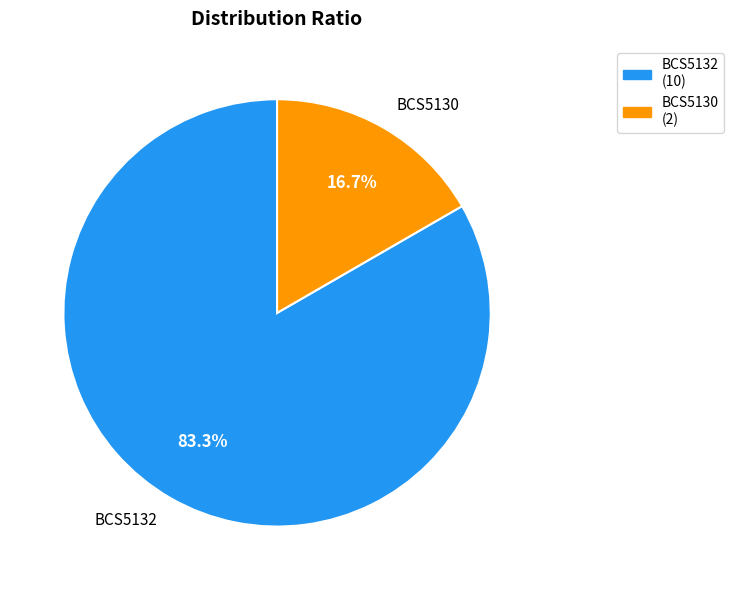

Which slice is the largest?

BCS5132